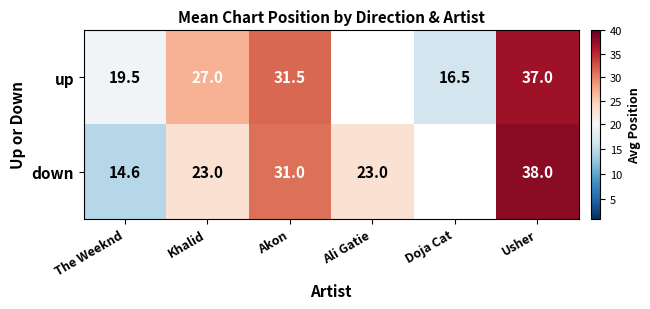

How many categories are shown in the chart?

6